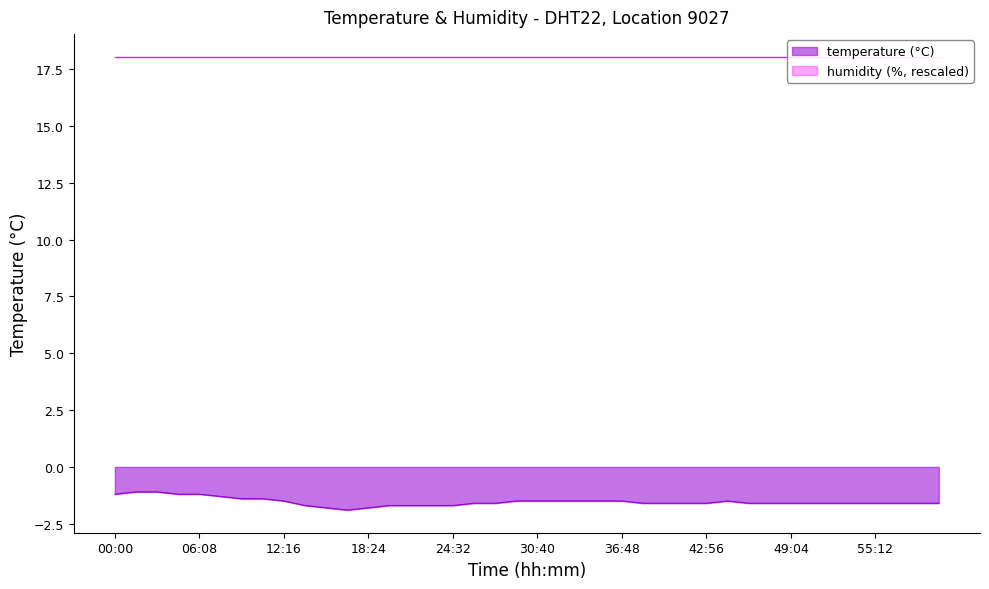

What is the change in value from 12:16 to 13:48?

-0.2